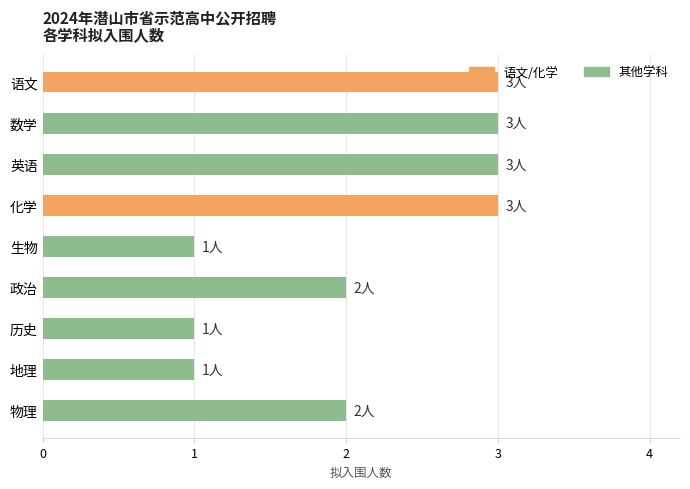

What is the maximum value shown in the chart?

3